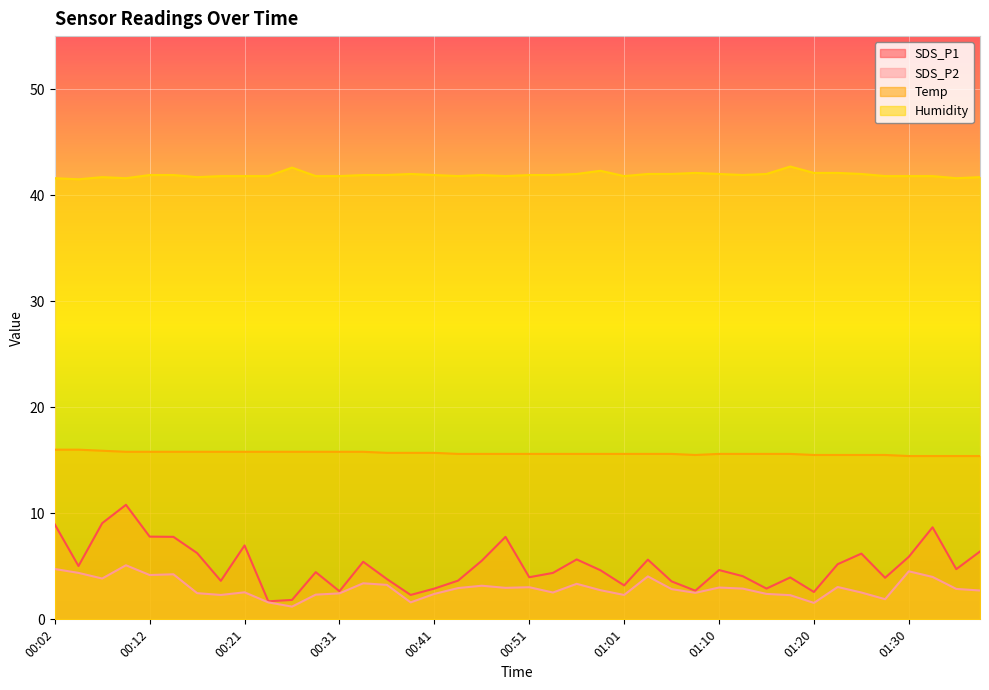

What are all the series names shown in the legend?

SDS_P1, SDS_P2, Temp, Humidity